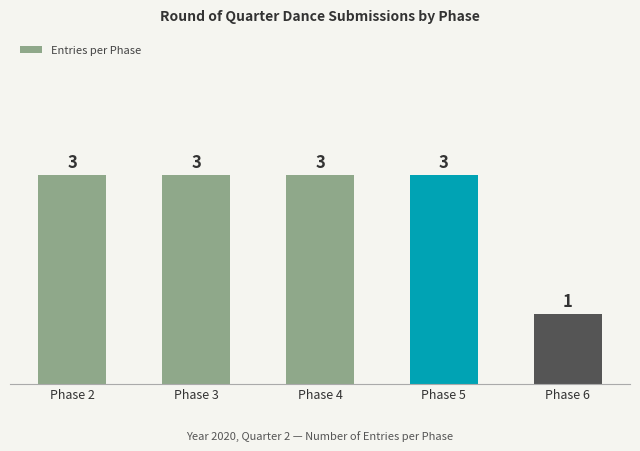

Count the values in the range 3 to 4.

4